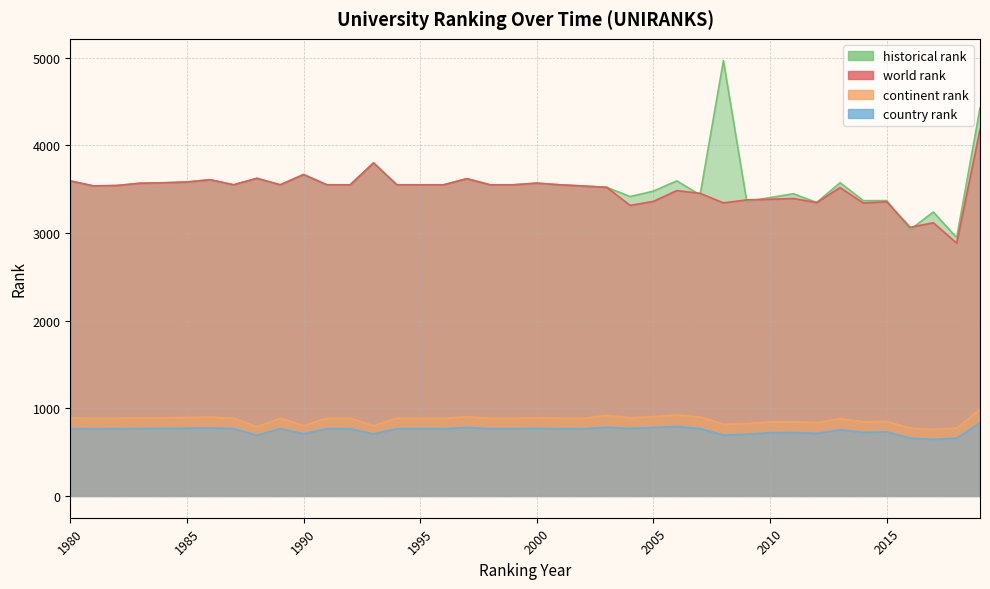

What is the total value across all series at 1995?

8753